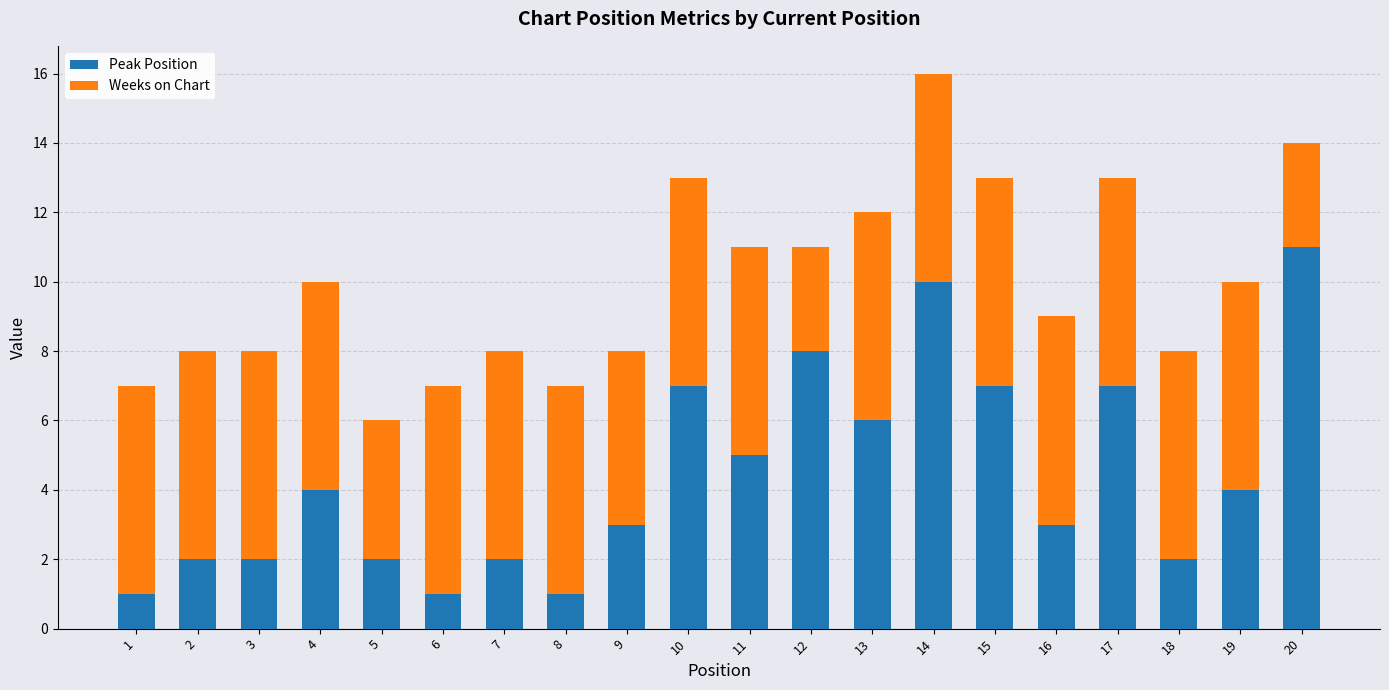

How many data points does each series have?

20